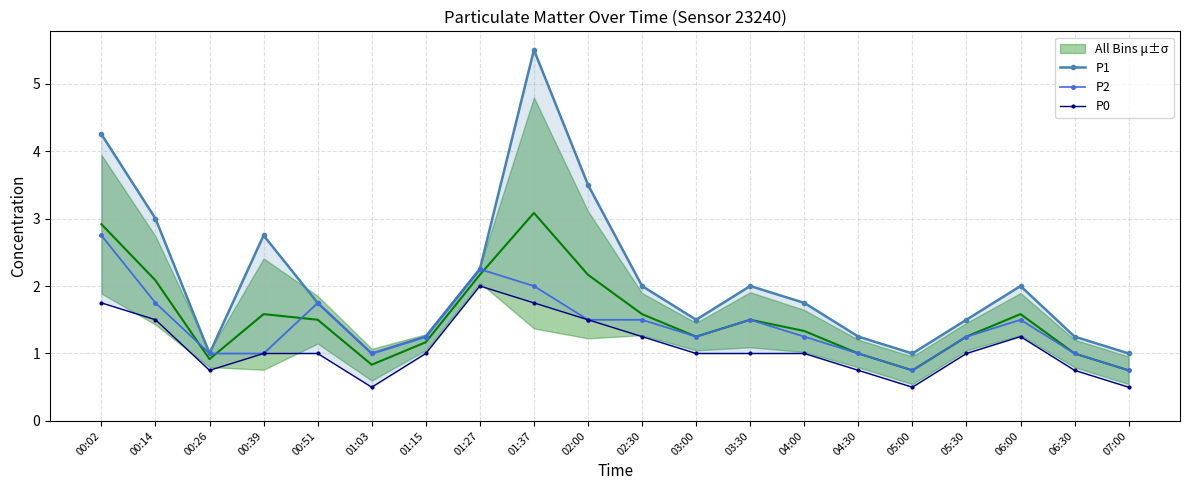

The P2 series shows 0.5 at 00:39. True or false?

False